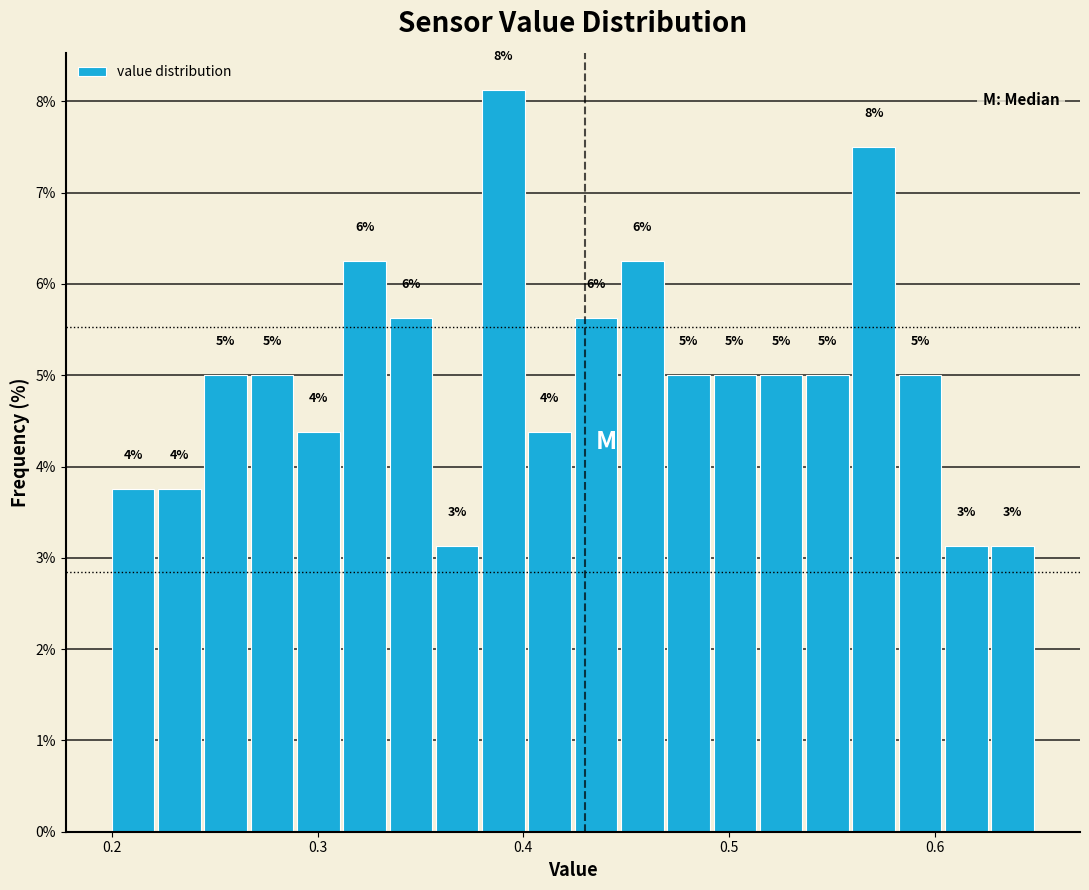

Around what value on the x-axis is the tallest bar? Give the approximate position of its centre, as read against the axis.

0.39